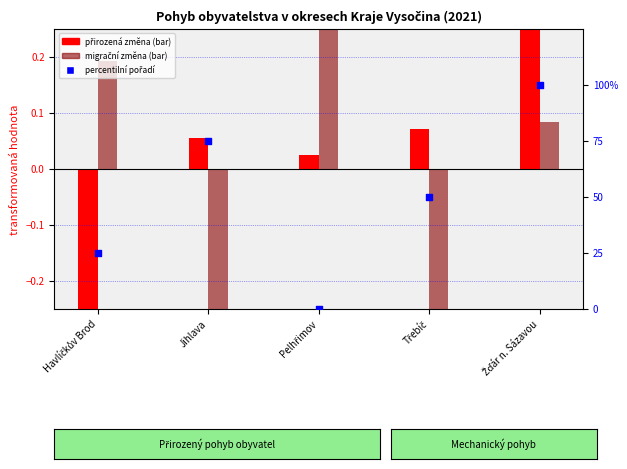

Between Žďár n. Sázavou and Havlíčkův Brod, which is larger?

Žďár n. Sázavou